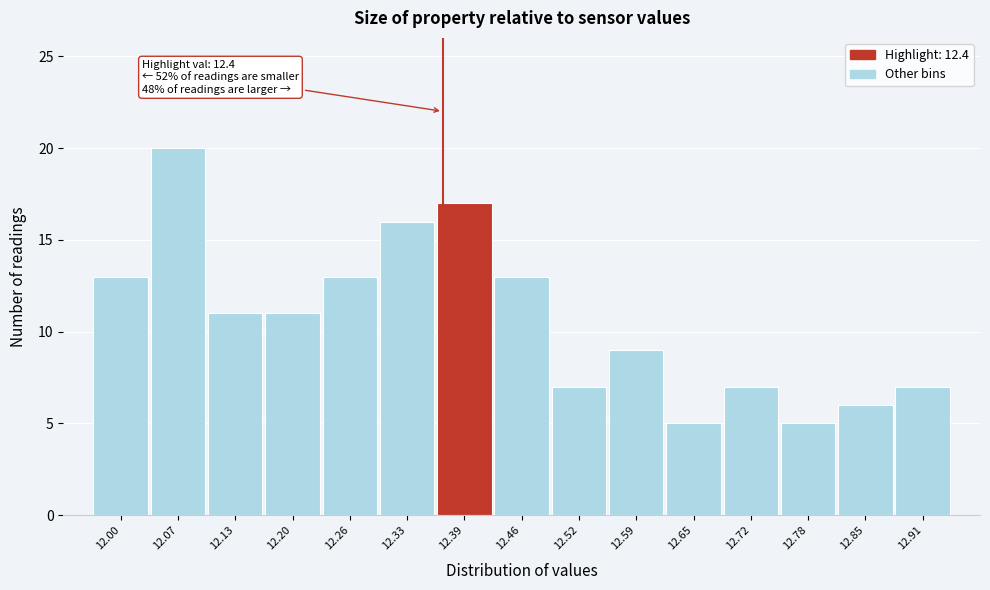

Reading left to right, what are all the values shown in this chart?

12.00=13	12.07=20	12.13=11	12.20=11	12.26=13	12.33=16	12.39=17	12.46=13	12.52=7	12.59=9	12.65=5	12.72=7	12.78=5	12.85=6	12.91=7